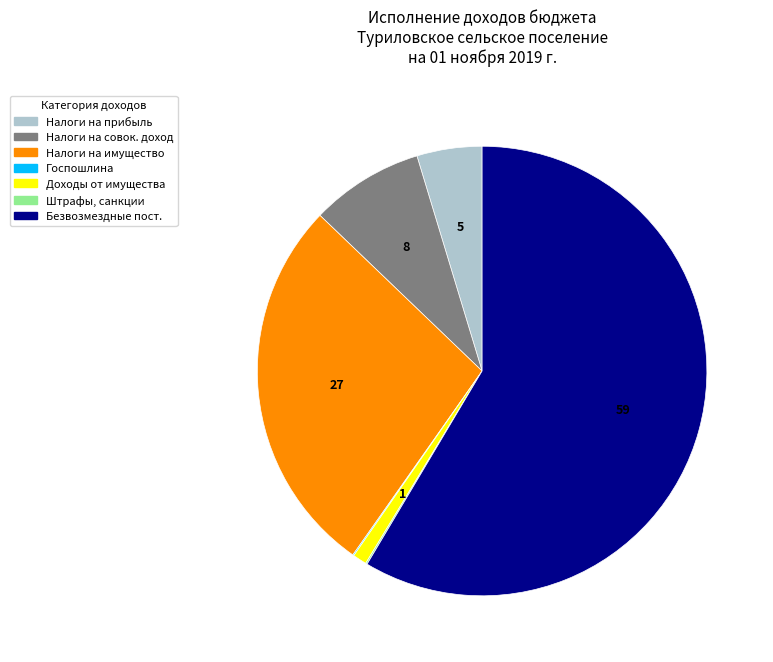

Which category has the biggest portion of the pie?

Безвозмездные пост.